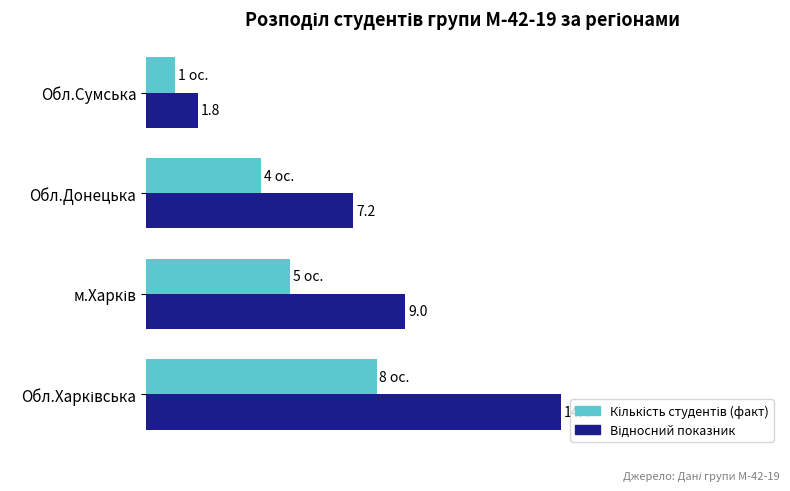

Which category has the lowest value across all series?

Обл.Сумська